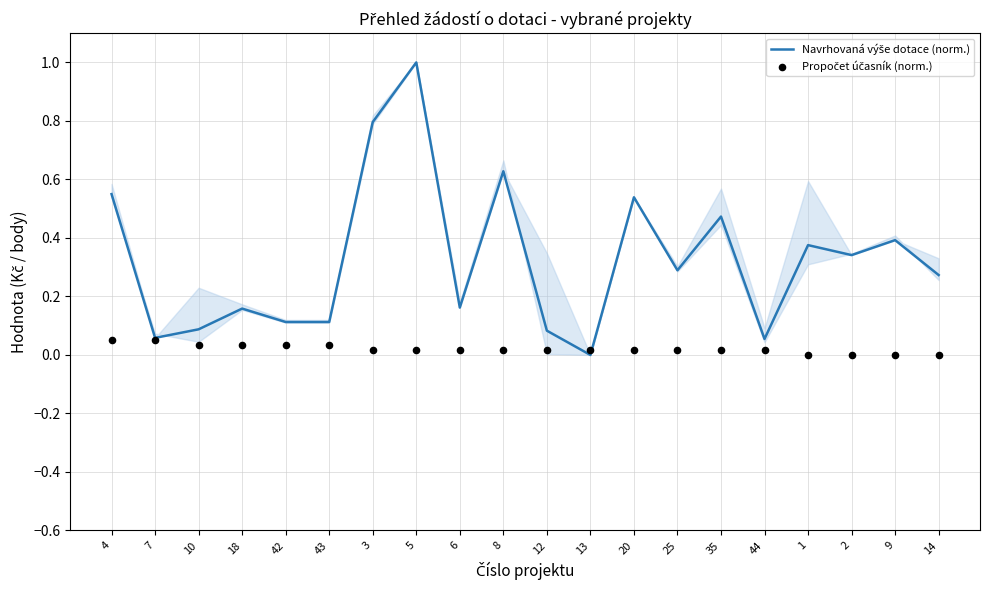

Is the value of Navrhovaná výše dotace (norm.) at 6 greater than the value of Propočet účasník (norm.) at 3?

Yes